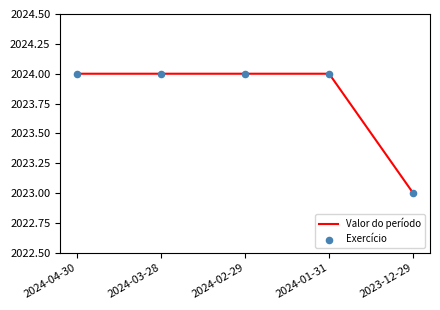

True or false: there are more than 2 points higher than both neighbors.

False